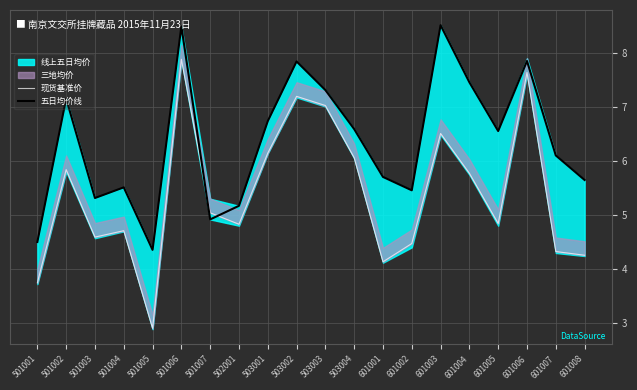

Reading left to right, extract all data points from this chart.

现货基准价: 3.7	5.8	4.6	4.7	2.9	7.9	5.0	4.8	6.1	7.2	7.0	6.1	4.1	4.5	6.5	5.8	4.8	7.6	4.3	4.2
五日均价线: 4.5	7.1	5.3	5.5	4.3	8.5	4.9	5.2	6.7	7.8	7.3	6.6	5.7	5.5	8.5	7.5	6.5	7.8	6.1	5.6